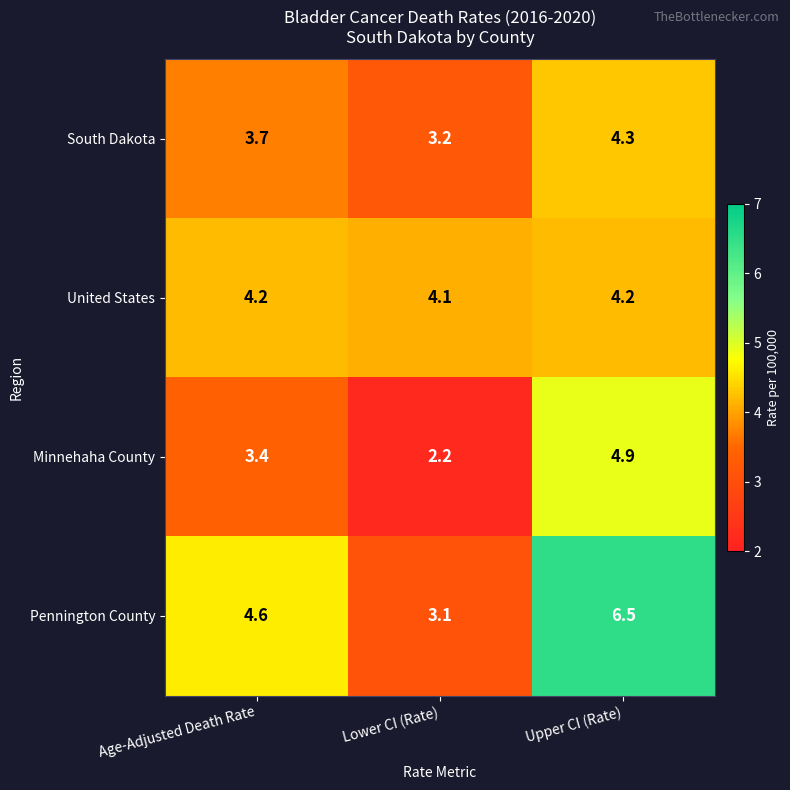

Reading right to left, what are all the values shown in this chart?

South Dakota: Upper CI (Rate)=4.3	Lower CI (Rate)=3.2	Age-Adjusted Death Rate=3.7
United States: Upper CI (Rate)=4.2	Lower CI (Rate)=4.1	Age-Adjusted Death Rate=4.2
Minnehaha County: Upper CI (Rate)=4.9	Lower CI (Rate)=2.2	Age-Adjusted Death Rate=3.4
Pennington County: Upper CI (Rate)=6.5	Lower CI (Rate)=3.1	Age-Adjusted Death Rate=4.6